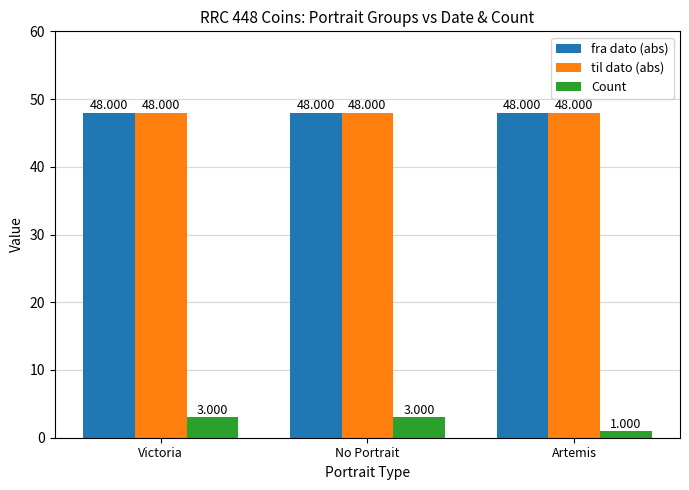

How many bars are there in each group?

3